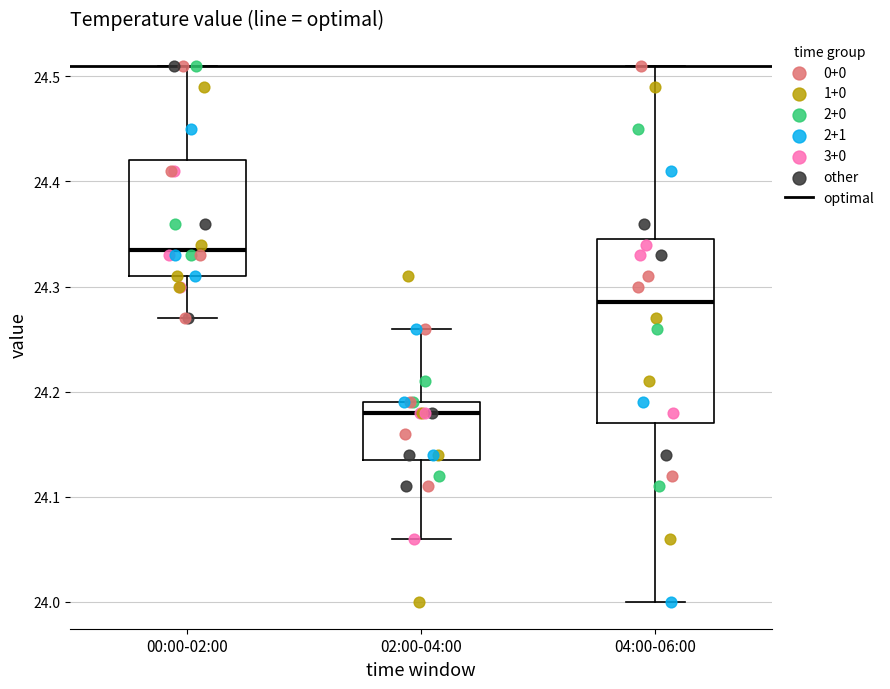

Reading left to right, transcribe this box plot: for each box, give where its median line is, the range the box spans, and where its two whiskers end, as read against the y-axis. The values are not printed on the chart, so give them approximately, as read against the axis.

00:00-02:00: median 24.34, box 24.31 to 24.42, whiskers 24.27 to 24.51
02:00-04:00: median 24.18, box 24.14 to 24.19, whiskers 24.06 to 24.26
04:00-06:00: median 24.29, box 24.17 to 24.35, whiskers 24.00 to 24.51